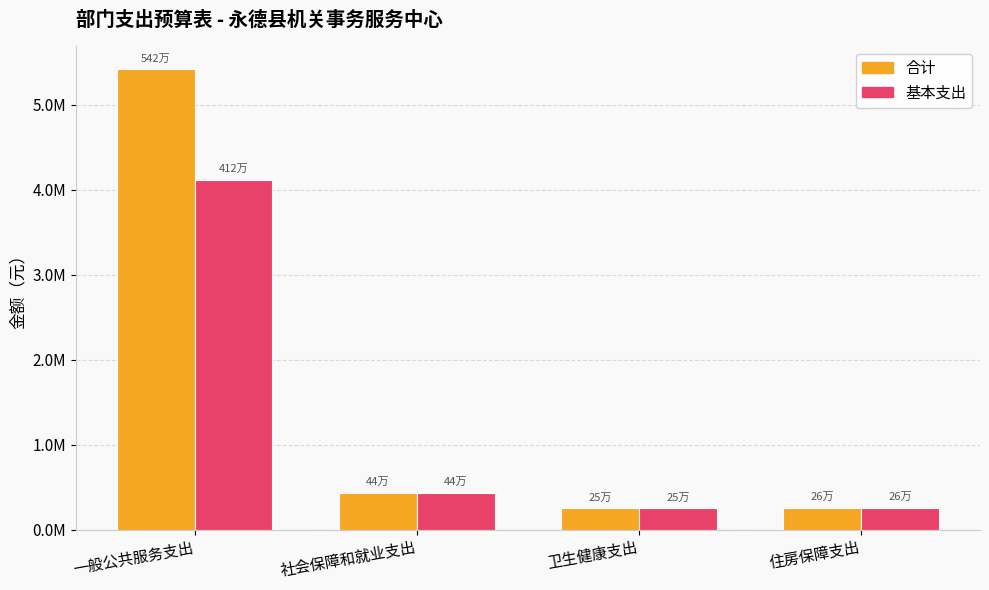

What is the average value of the 合计 series?

1590837.7